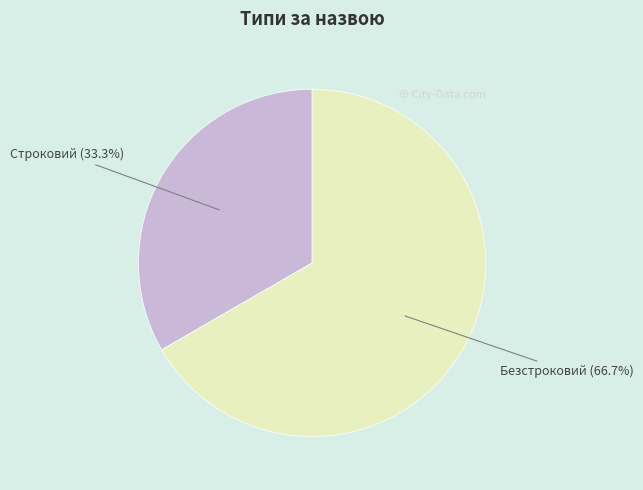

Which category has the biggest portion of the pie?

Безстроковий